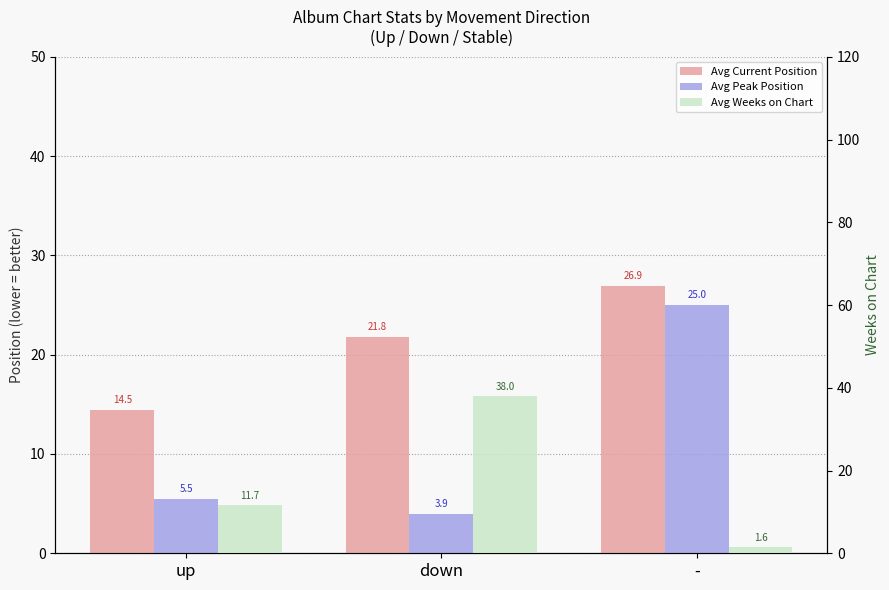

What is the difference between the Avg Peak Position values at up and down?

1.5